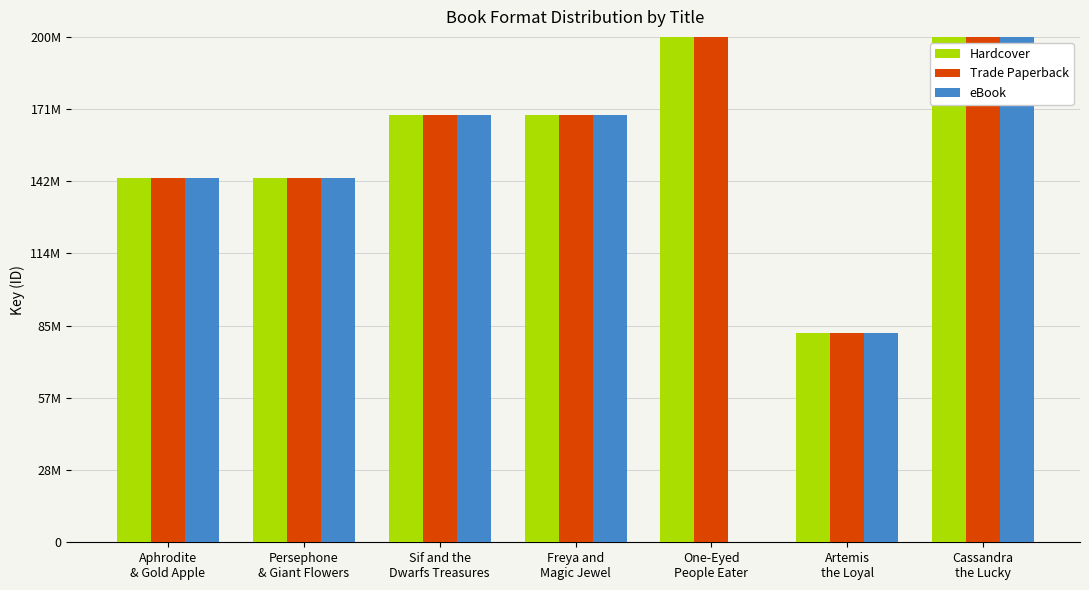

Reading right to left, list all the values displayed in this chart.

Hardcover: 409828134	82890391	408884989	169066484	169066716	143992321	143995089
Trade Paperback: 409828134	82890391	408884989	169066484	169066716	143992321	143995089
eBook: 409828134	82890391	0	169066484	169066716	143992321	143995089